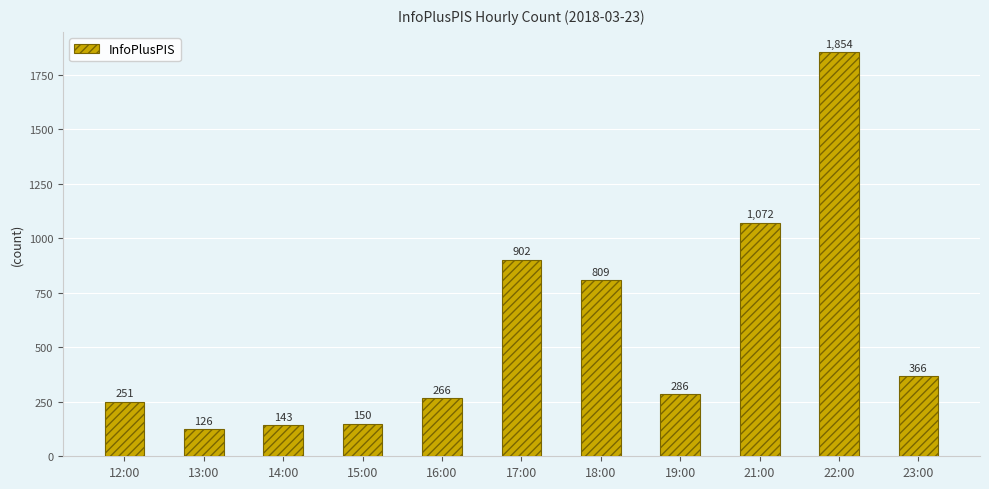

What is the change in value from 14:00 to 17:00?

+759